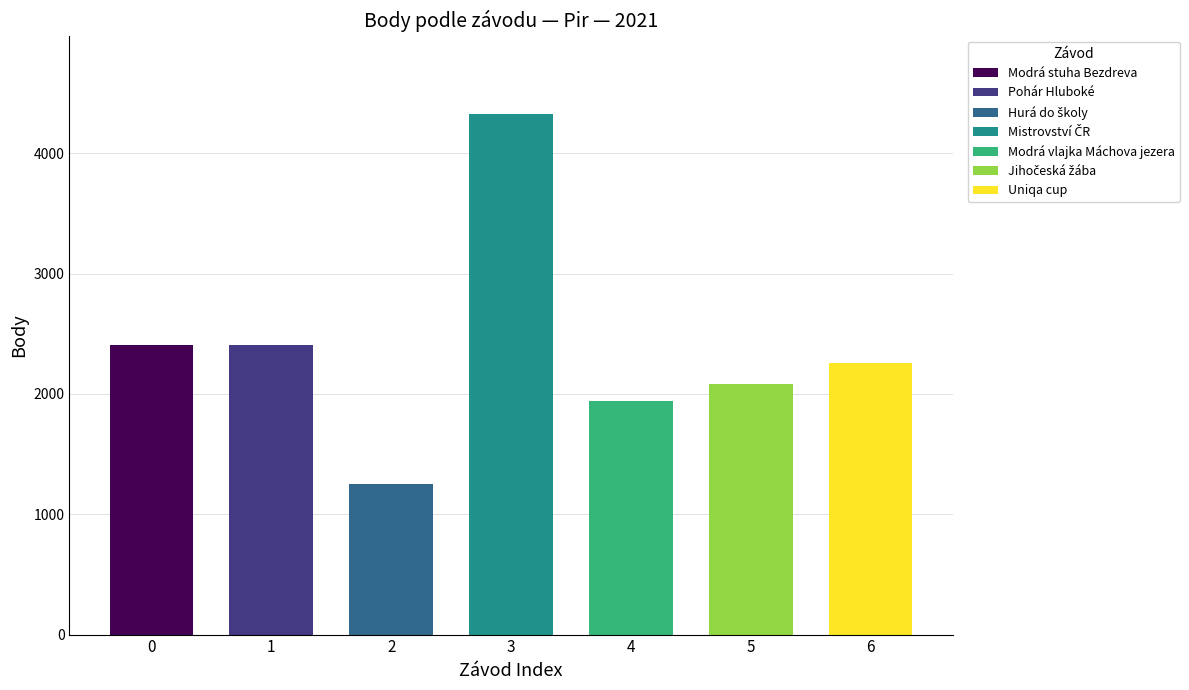

Reading right to left, what are all the values shown in this chart?

2260	2081	1940	4328	1248	2408	2408